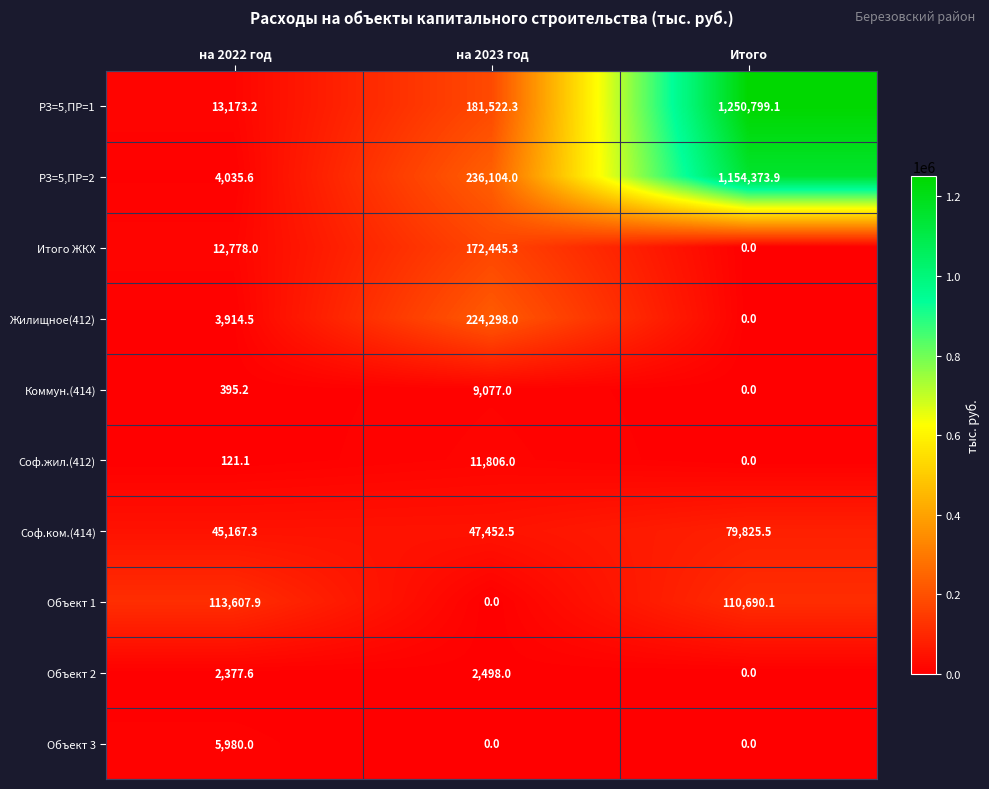

Rank the categories by Итого ЖКХ value from highest to lowest.

на 2023 год, на 2022 год, Итого